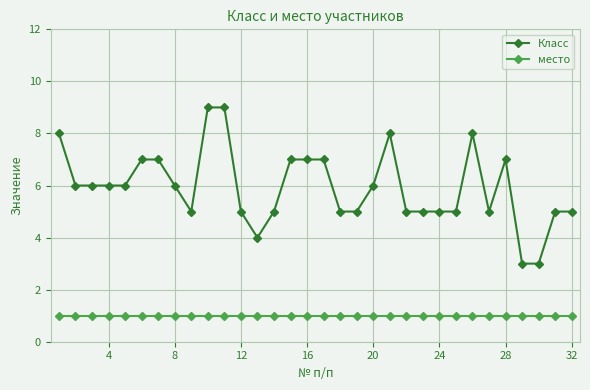

True or false: Класс and место intersect in this chart.

False